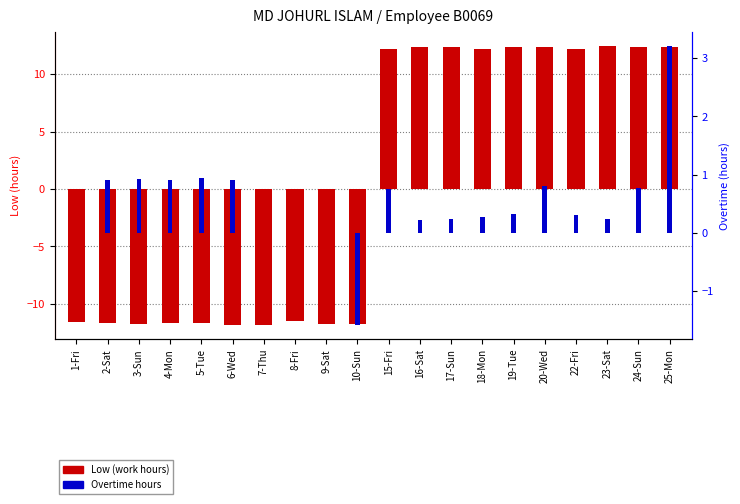

Reading left to right, list all the values displayed in this chart.

Low: -11.6	-11.7	-11.8	-11.6	-11.7	-11.9	-11.8	-11.5	-11.7	-11.8	12.2	12.4	12.3	12.2	12.4	12.4	12.2	12.5	12.3	12.3
percentile rank within the sample: 0.0	0.9	0.9	0.9	0.9	0.9	0.0	0.0	0.0	-1.6	0.8	0.2	0.2	0.3	0.3	0.8	0.3	0.2	0.8	3.2